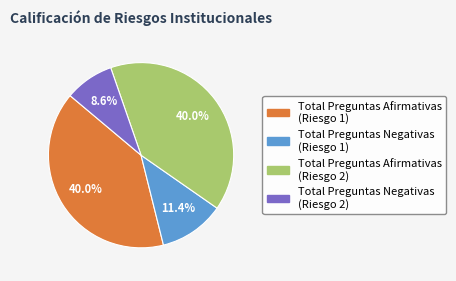

Is Total Preguntas Negativas (Riesgo 2) the majority of the pie?

No